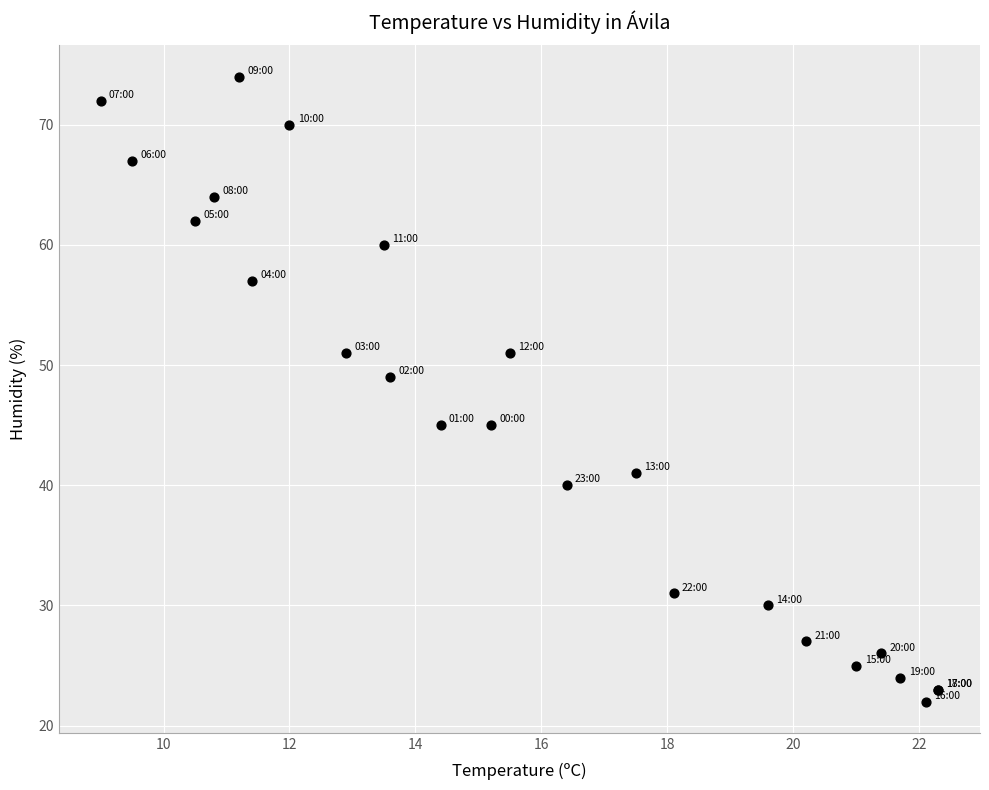

What Y value in the scatter plot is closest to 48?

49